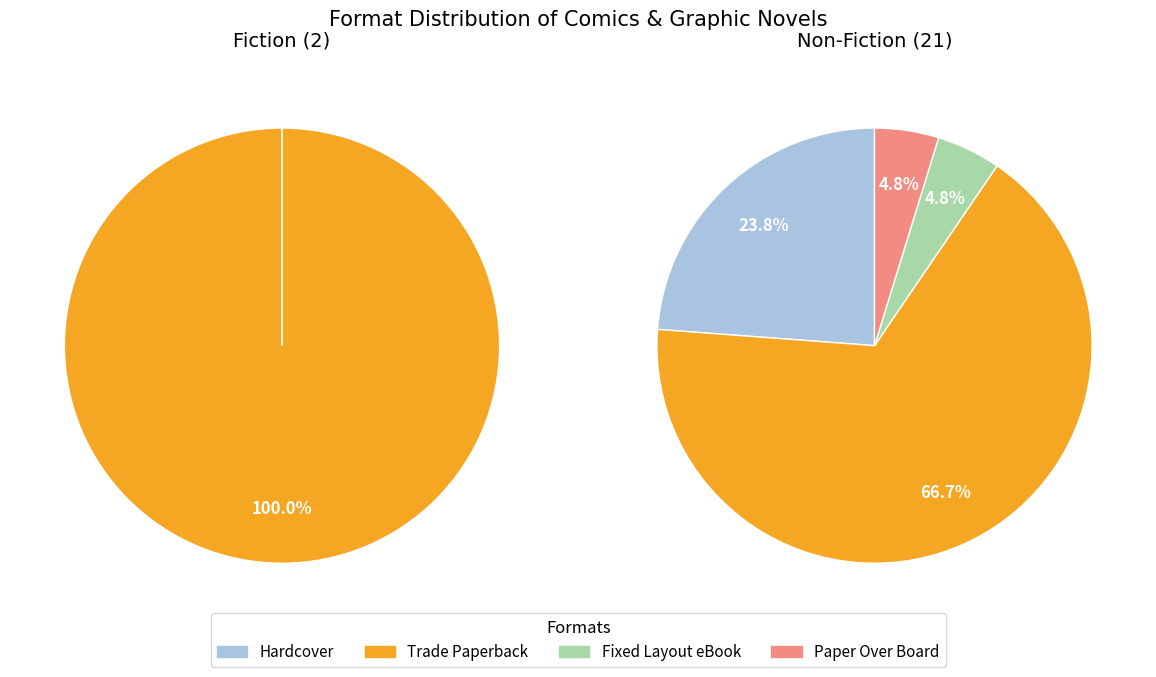

True or false: Fixed Layout eBook accounts for 4% of the total.

True